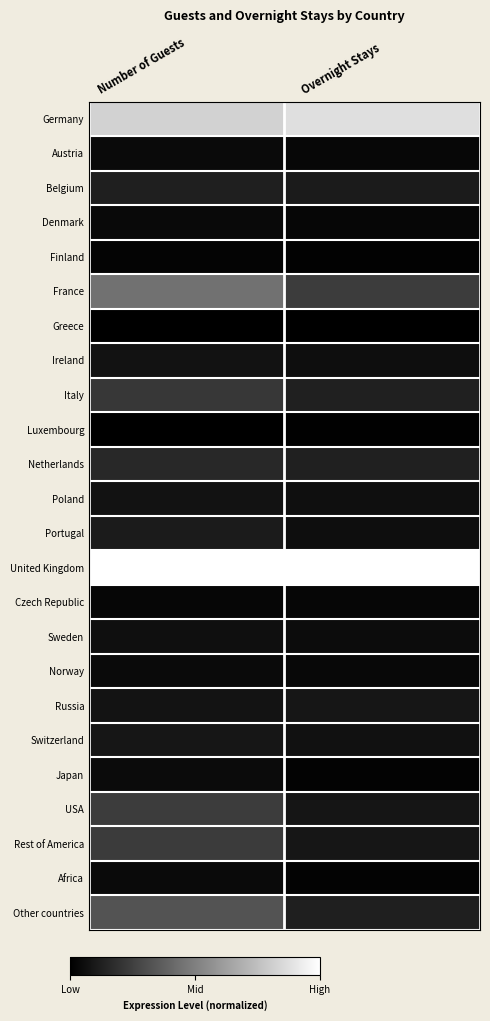

Reading left to right, transcribe all the data shown in this chart.

Germany: Number of Guests=0.8	Overnight Stays=0.9
Austria: Number of Guests=0.0	Overnight Stays=0.0
Belgium: Number of Guests=0.1	Overnight Stays=0.1
Denmark: Number of Guests=0.0	Overnight Stays=0.0
Finland: Number of Guests=0.0	Overnight Stays=0.0
France: Number of Guests=0.4	Overnight Stays=0.2
Greece: Number of Guests=0.0	Overnight Stays=0.0
Ireland: Number of Guests=0.1	Overnight Stays=0.1
Italy: Number of Guests=0.2	Overnight Stays=0.1
Luxembourg: Number of Guests=0.0	Overnight Stays=0.0
Netherlands: Number of Guests=0.2	Overnight Stays=0.1
Poland: Number of Guests=0.1	Overnight Stays=0.1
Portugal: Number of Guests=0.1	Overnight Stays=0.1
United Kingdom: Number of Guests=1.0	Overnight Stays=1.0
Czech Republic: Number of Guests=0.0	Overnight Stays=0.0
Sweden: Number of Guests=0.1	Overnight Stays=0.0
Norway: Number of Guests=0.0	Overnight Stays=0.0
Russia: Number of Guests=0.1	Overnight Stays=0.1
Switzerland: Number of Guests=0.1	Overnight Stays=0.1
Japan: Number of Guests=0.0	Overnight Stays=0.0
USA: Number of Guests=0.2	Overnight Stays=0.1
Rest of America: Number of Guests=0.2	Overnight Stays=0.1
Africa: Number of Guests=0.0	Overnight Stays=0.0
Other countries: Number of Guests=0.3	Overnight Stays=0.1